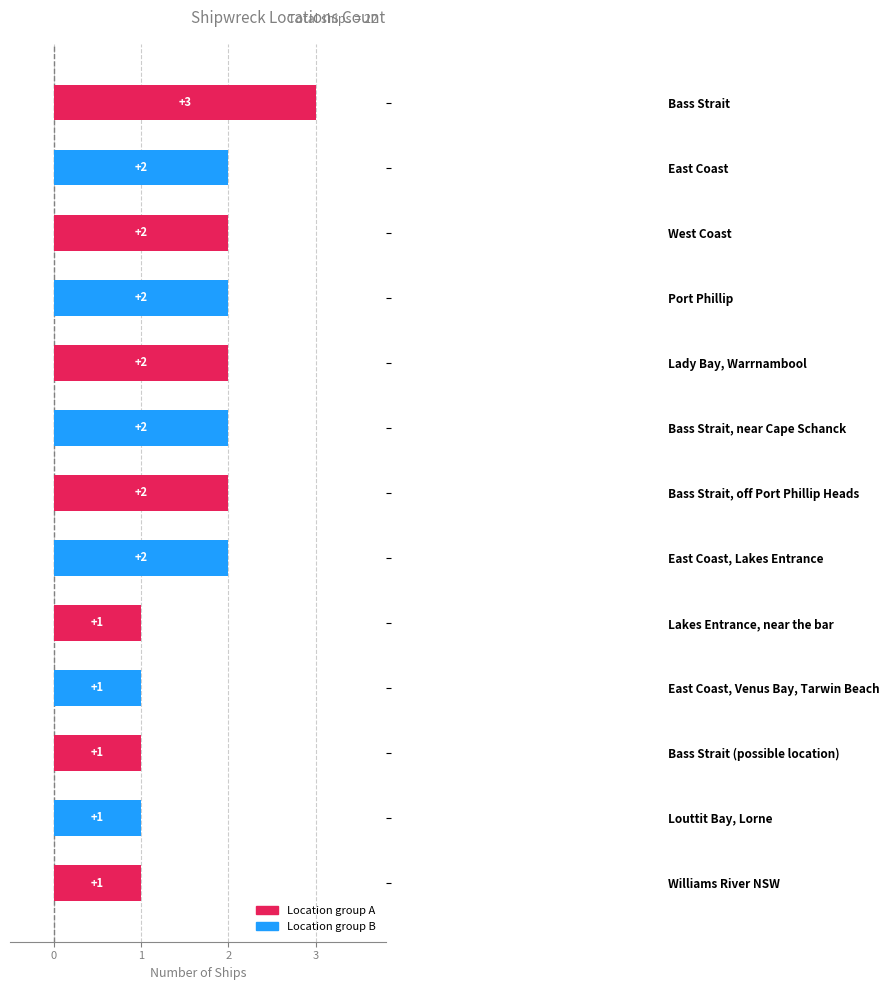

Reading top to bottom, extract all data points from this chart.

3	2	2	2	2	2	2	2	1	1	1	1	1